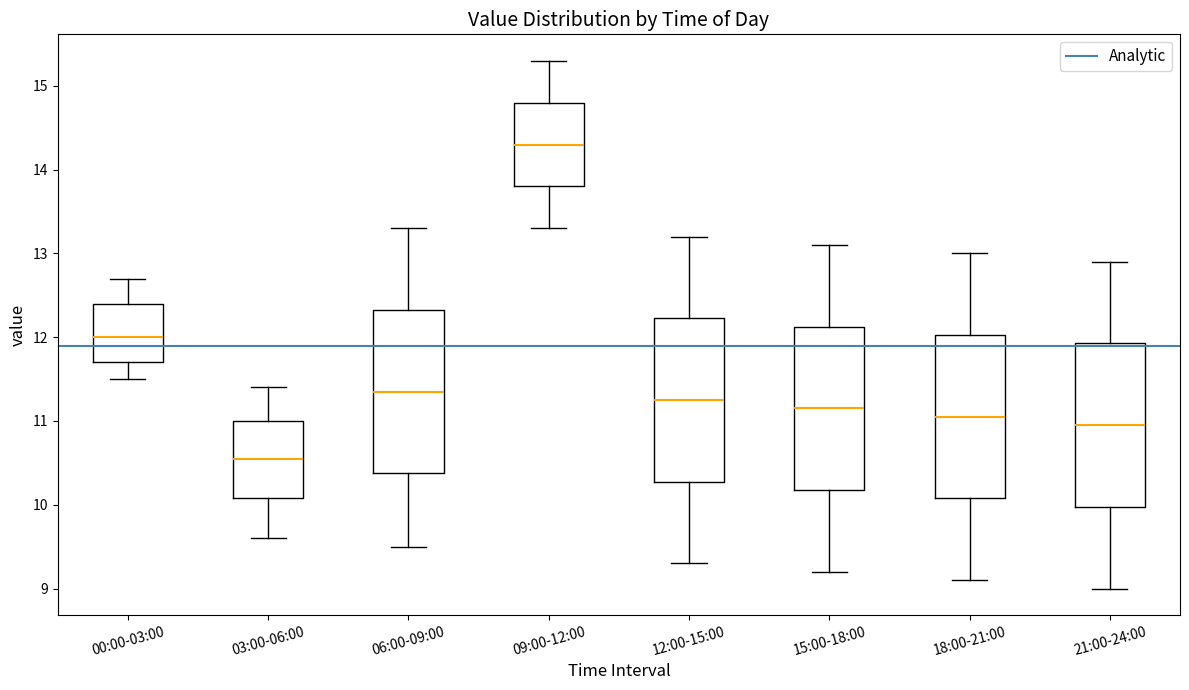

Which box's median line is the lowest?

03:00-06:00